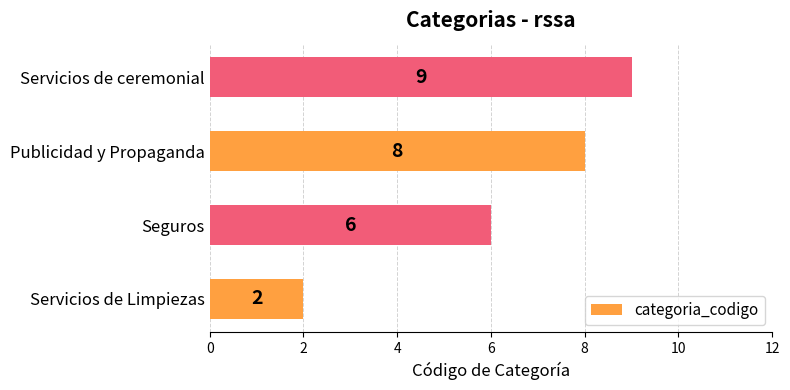

How many values are between 6 and 9?

3